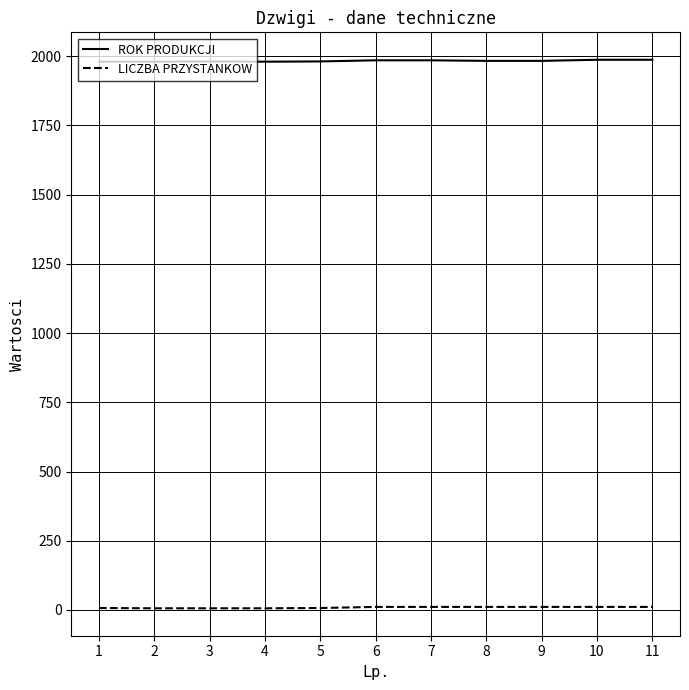

Rank the series by their average value, from lowest to highest.

LICZBA PRZYSTANKOW, ROK PRODUKCJI